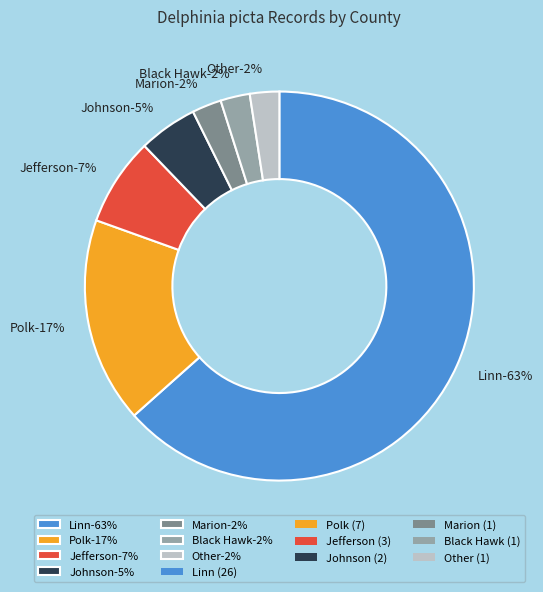

Is it true that Black Hawk is 2% of the pie?

True